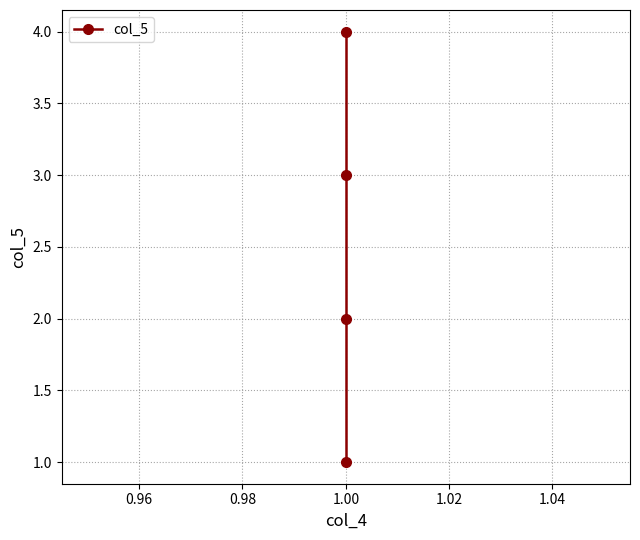

Count the values in the range 2 to 4.

3